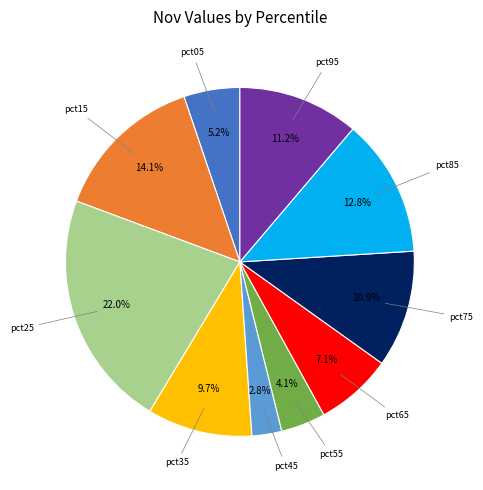

Does any single category account for the majority?

No